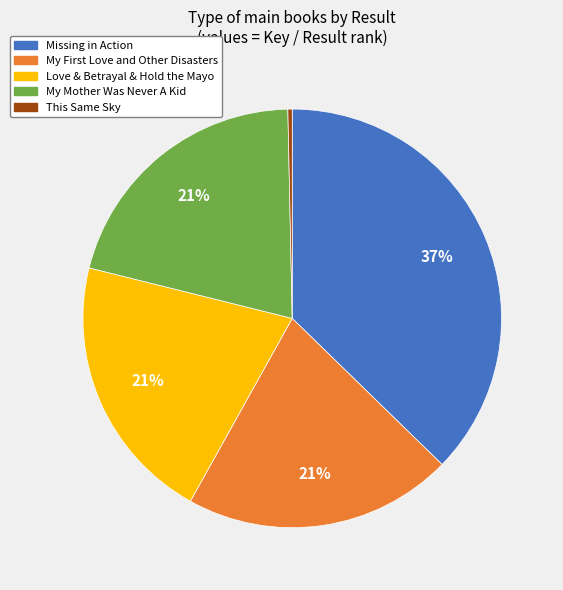

What is the largest slice in the pie chart?

Missing in Action